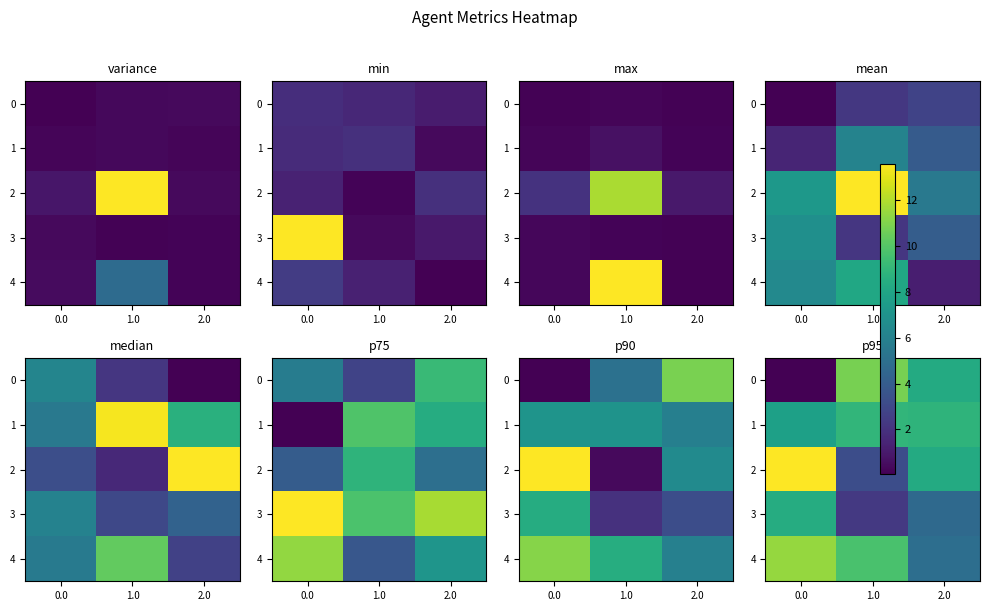

At 0.0, list the series in order from largest to smallest.

2, 4, 3, 1, 0